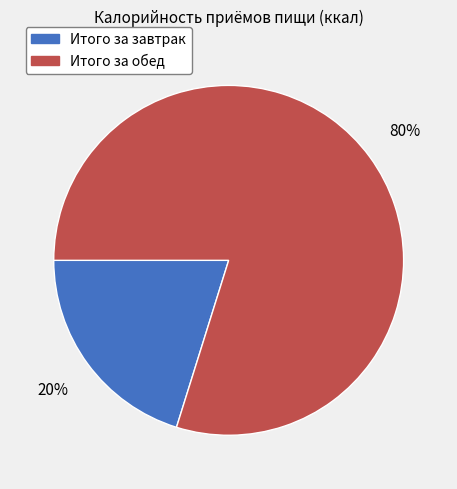

To the nearest percent, what is the average slice percentage?

50%